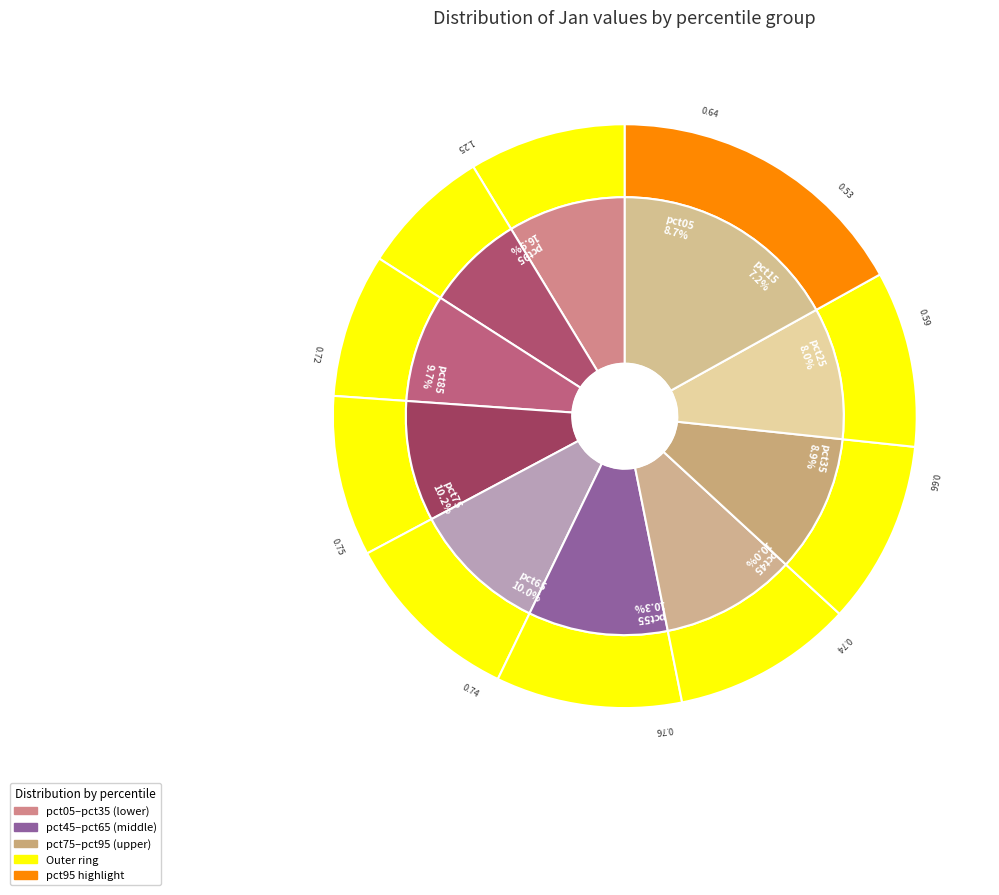

Do pct75 and pct15 together represent more than half of the pie?

No